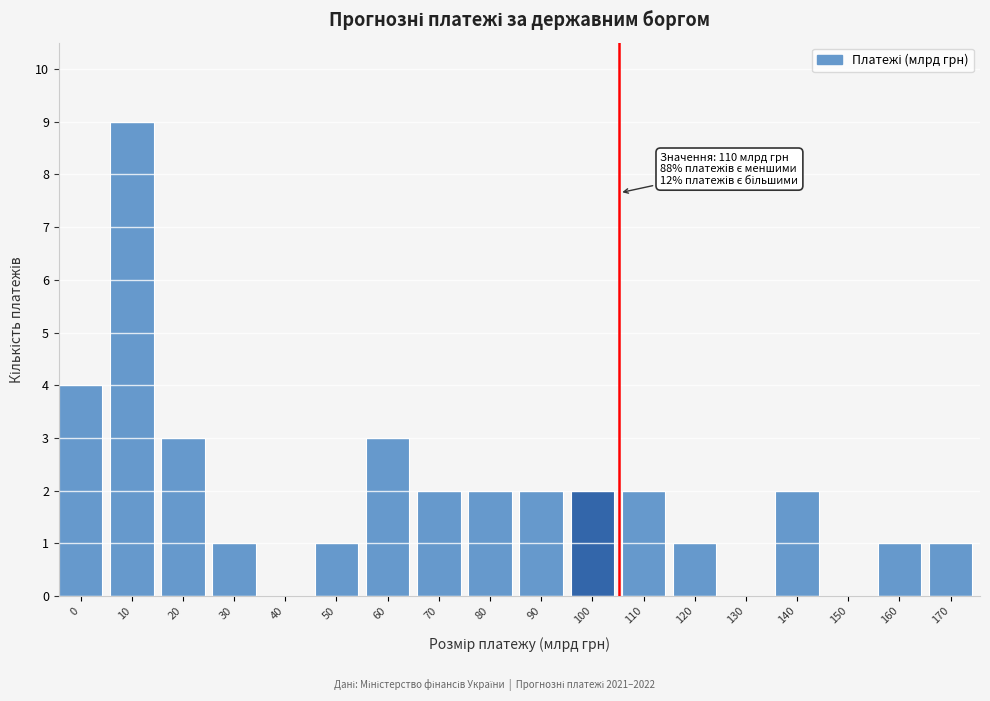

Reading left to right, transcribe all the data shown in this chart.

0=4	10=9	20=3	30=1	40=0	50=1	60=3	70=2	80=2	90=2	100=2	110=2	120=1	130=0	140=2	150=0	160=1	170=1